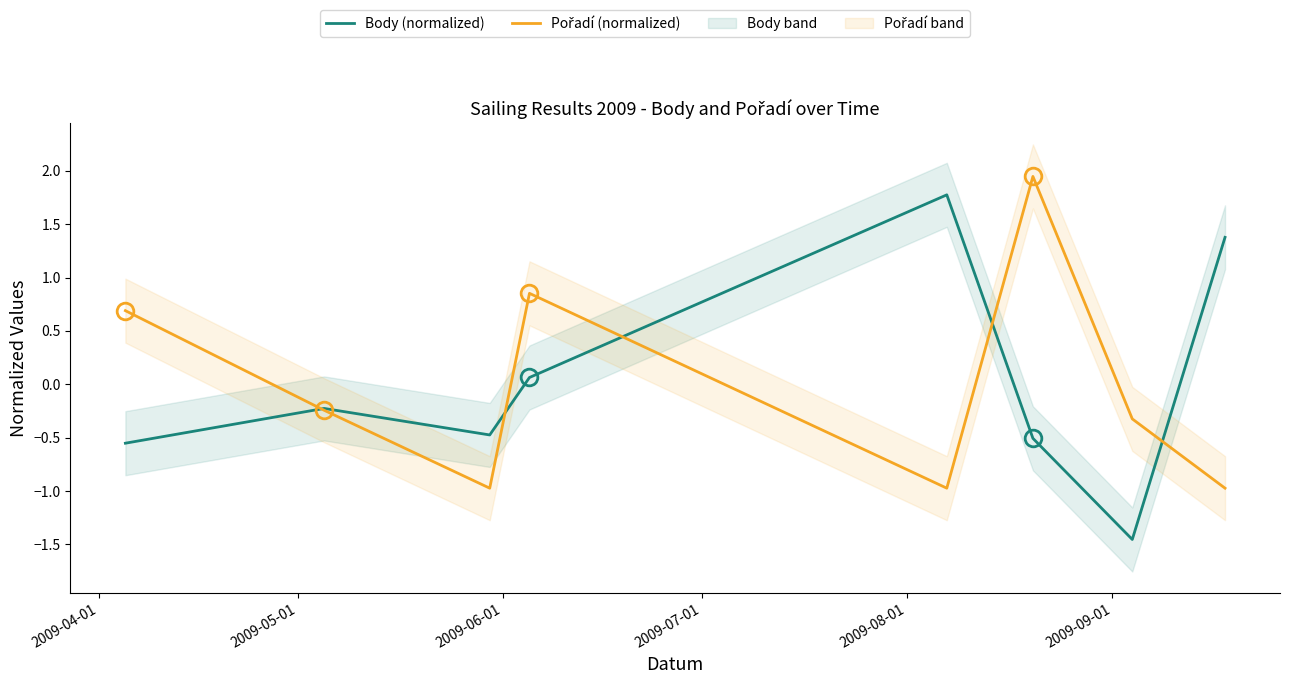

How many interior local valleys does the Pořadí (normalized) series have?

2